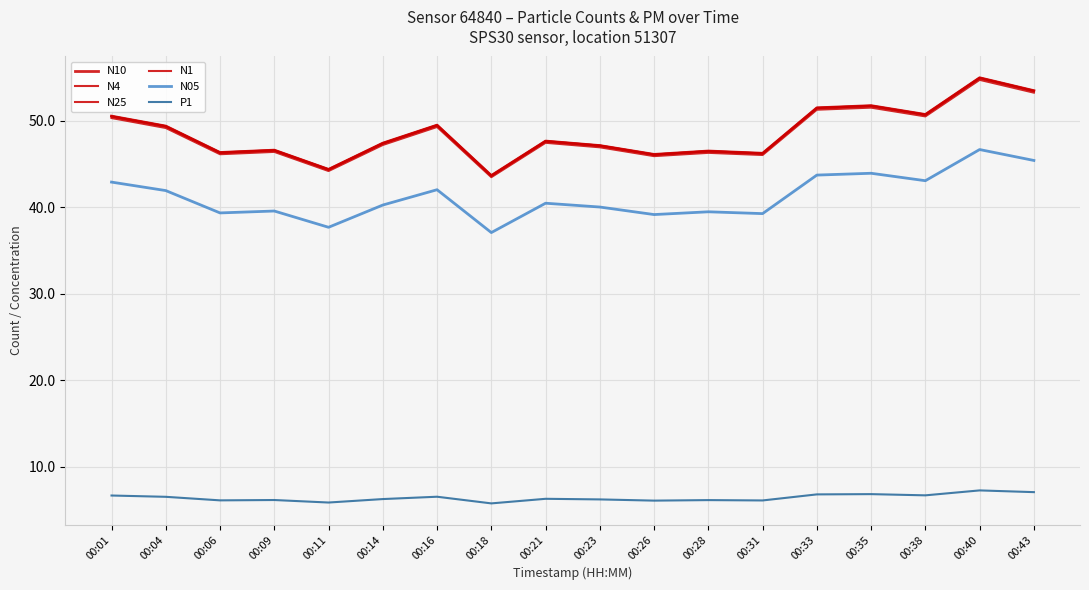

Is this an area chart (filled region under the line)?

No